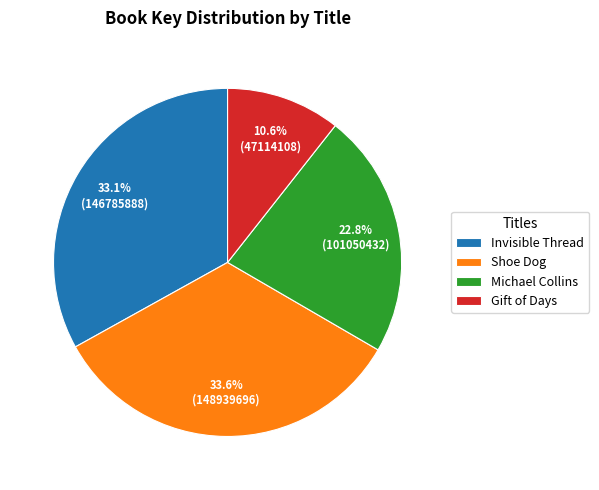

Is the sum of Invisible Thread and Shoe Dog greater than half?

Yes